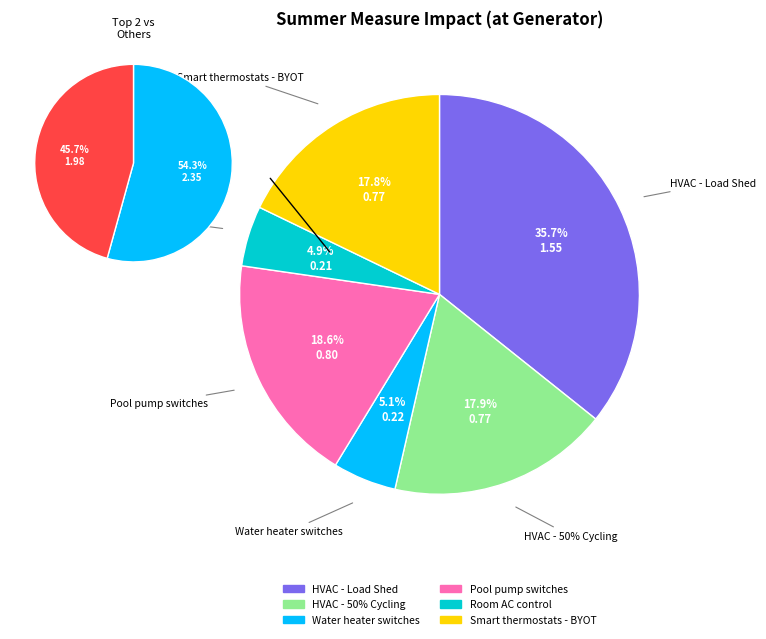

What percentage do Water heater switches and HVAC - Load Shed together represent?

40.9%